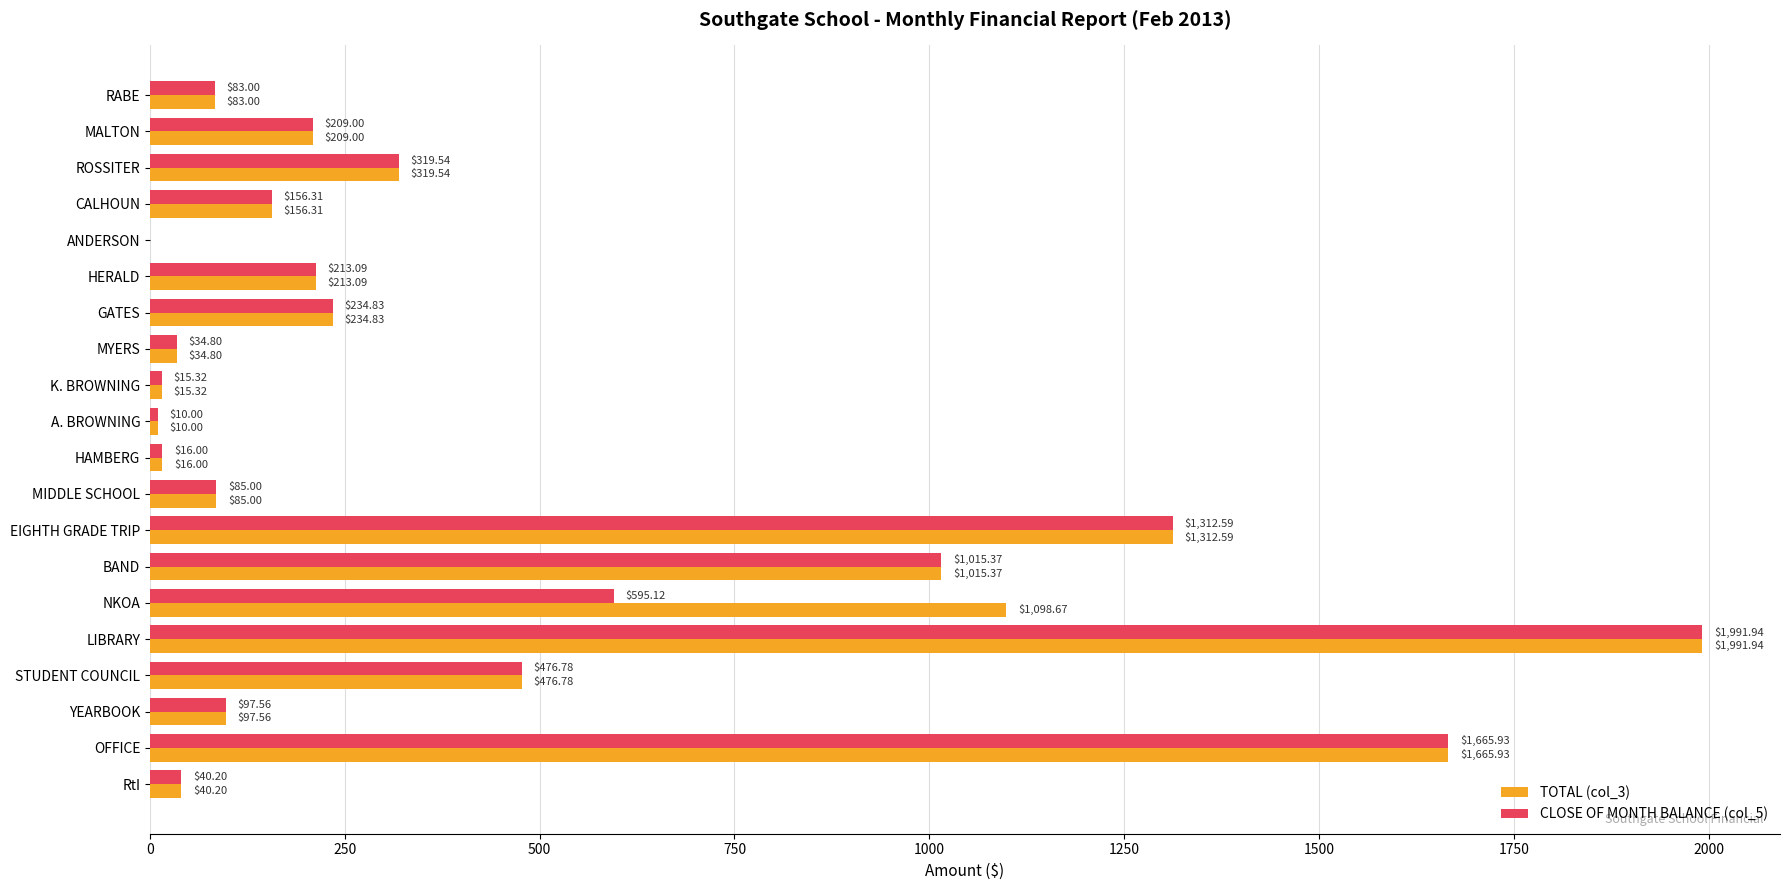

Which series has the largest total across all categories?

TOTAL (col_3)